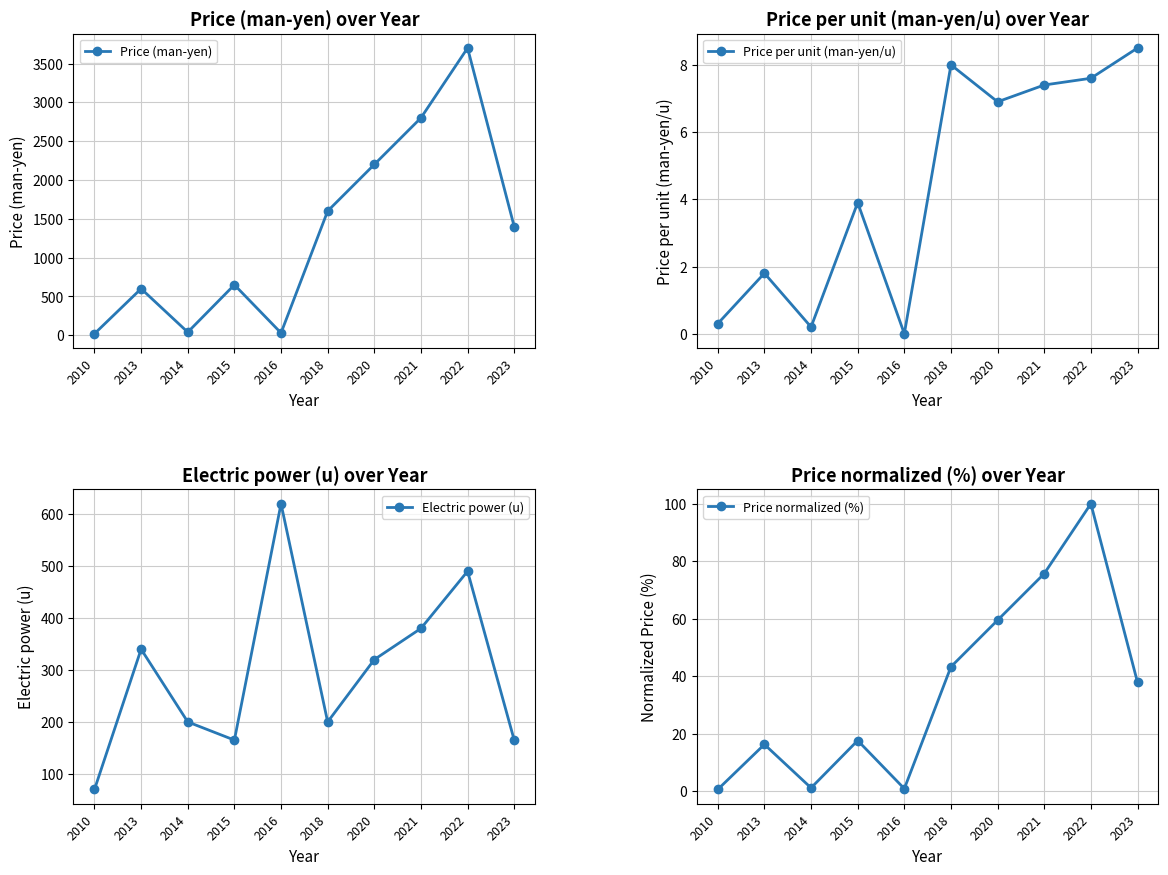

At which category does Price per unit (man-yen/u) reach its first local peak?

2013